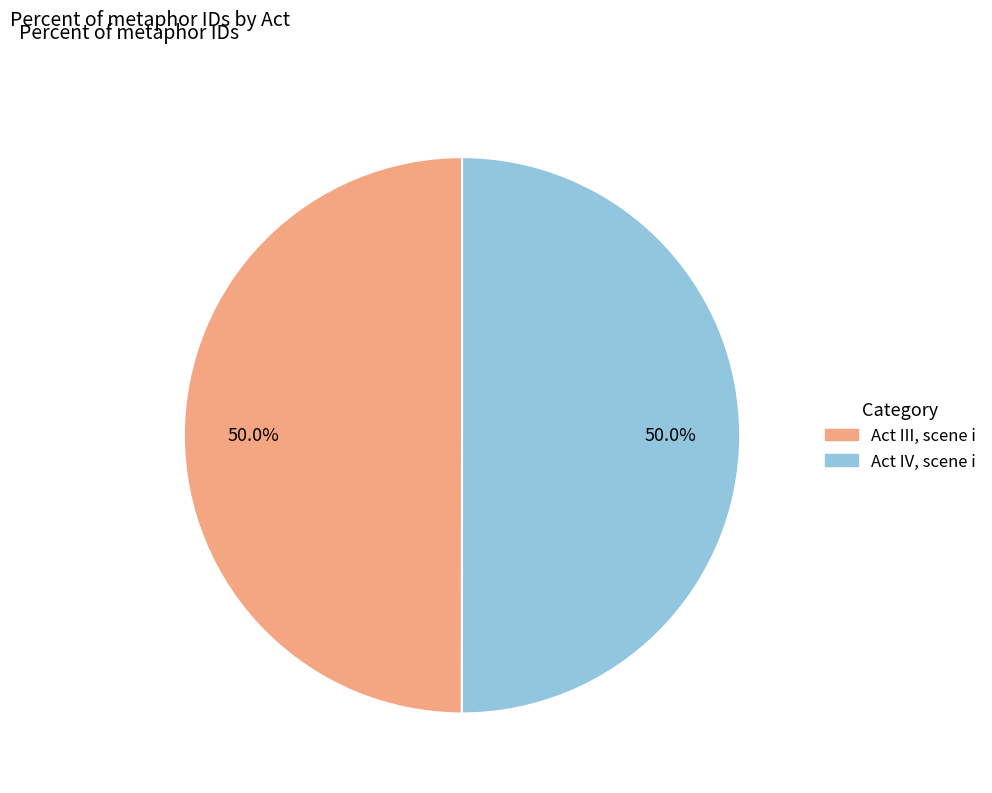

Approximately how many times larger is the value at Act IV, scene i compared to Act III, scene i?

1.0